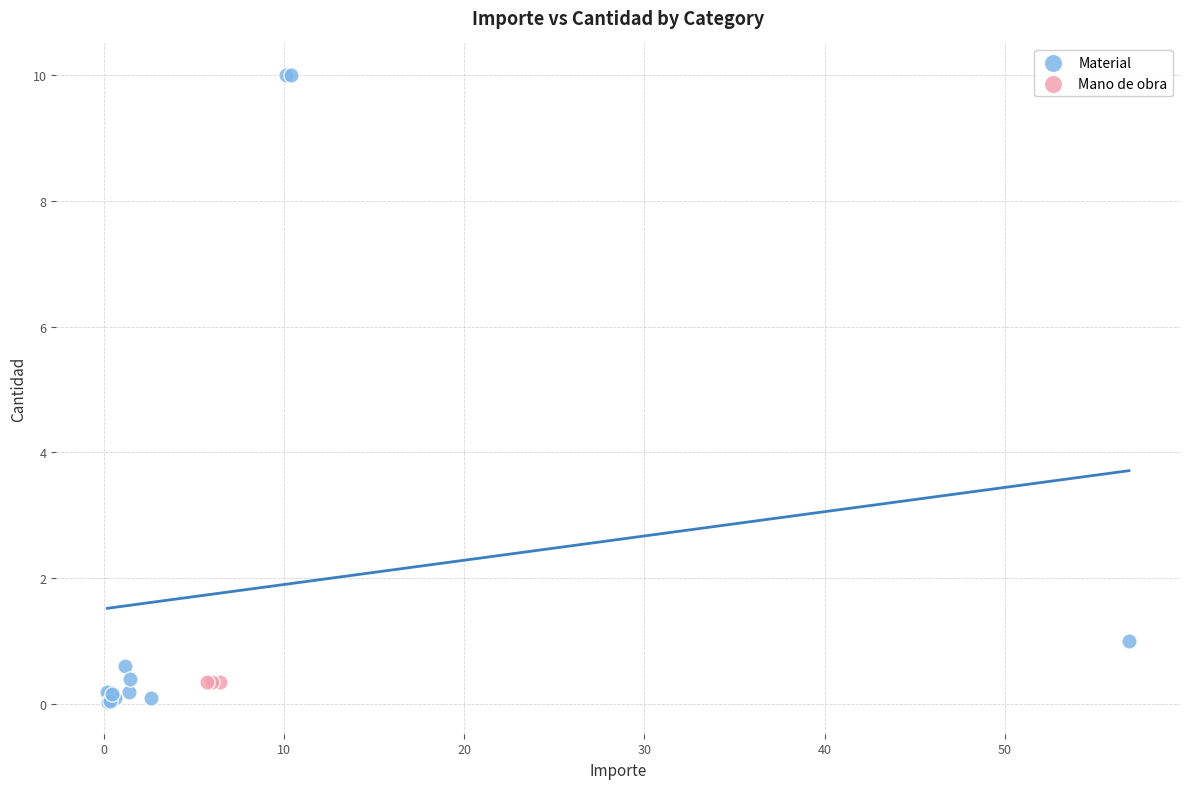

Which series reaches the maximum Y coordinate?

Material